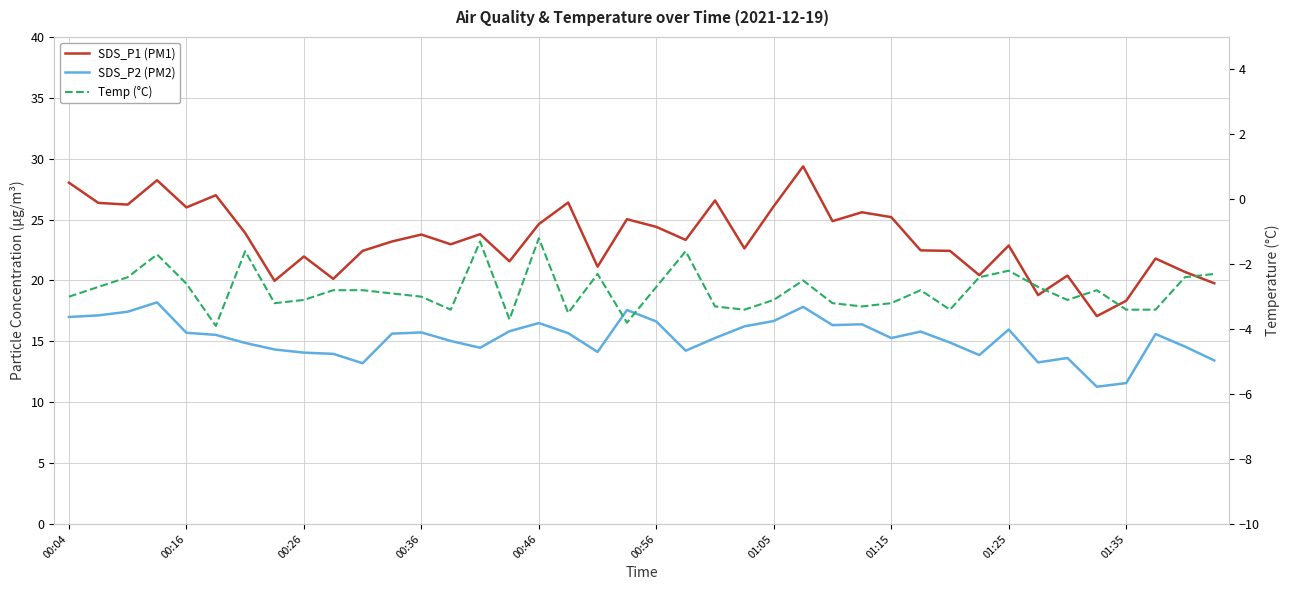

How many lines are shown in the chart?

3